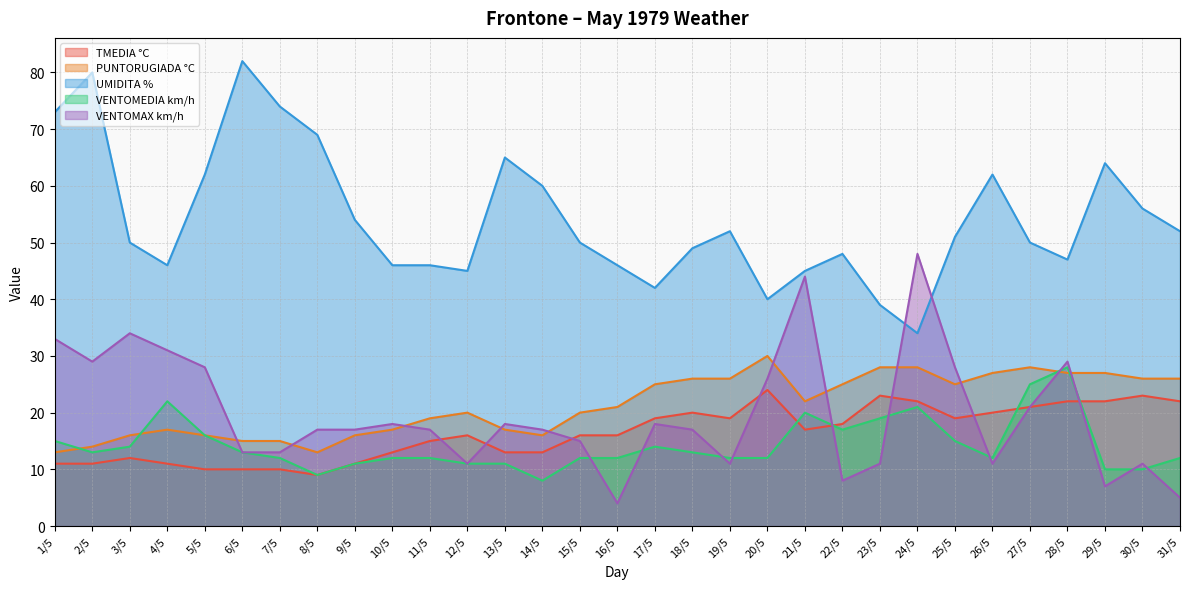

What is the sum of the VENTOMEDIA km/h values at 19/5 and 21/5?

32